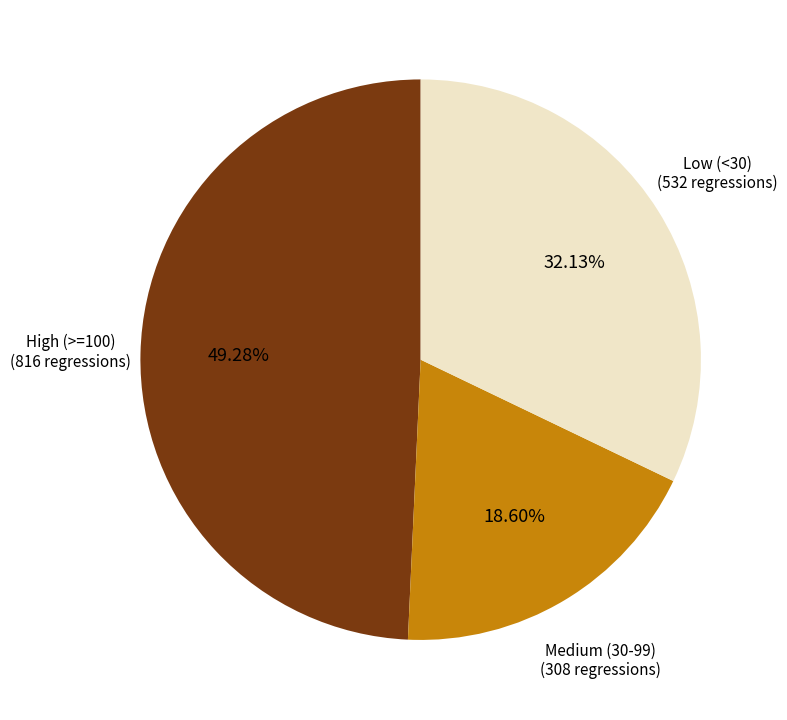

Which category has the biggest portion of the pie?

High (>=100)